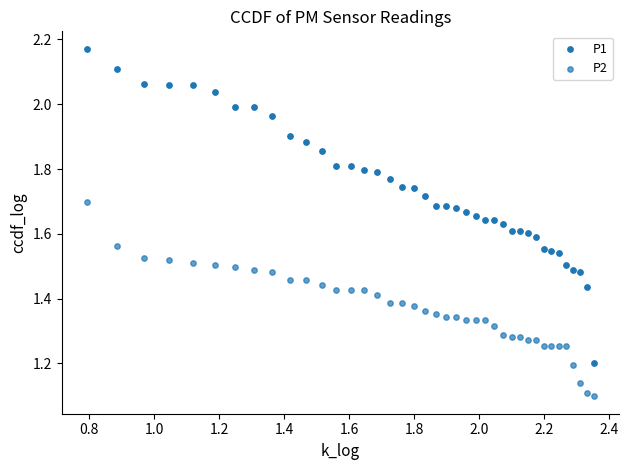

Count the number of points in this scatter plot.

80